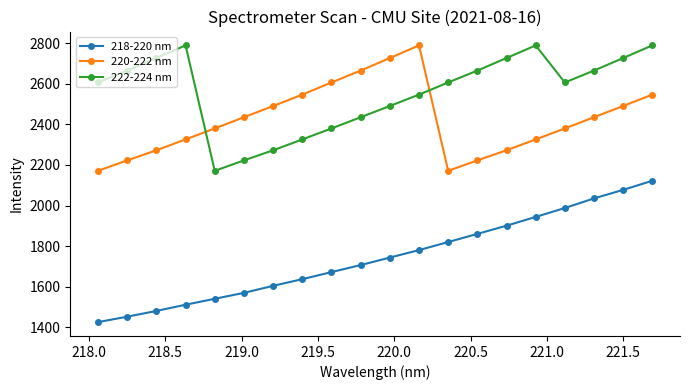

How many values in the 218-220 nm series are below 1743?

10